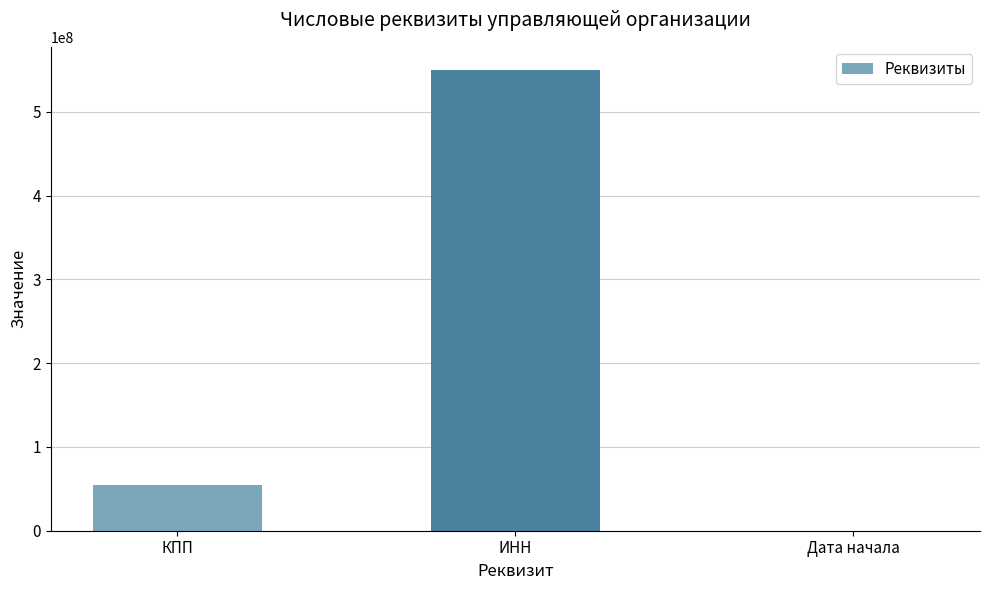

How many series are shown in this chart?

1